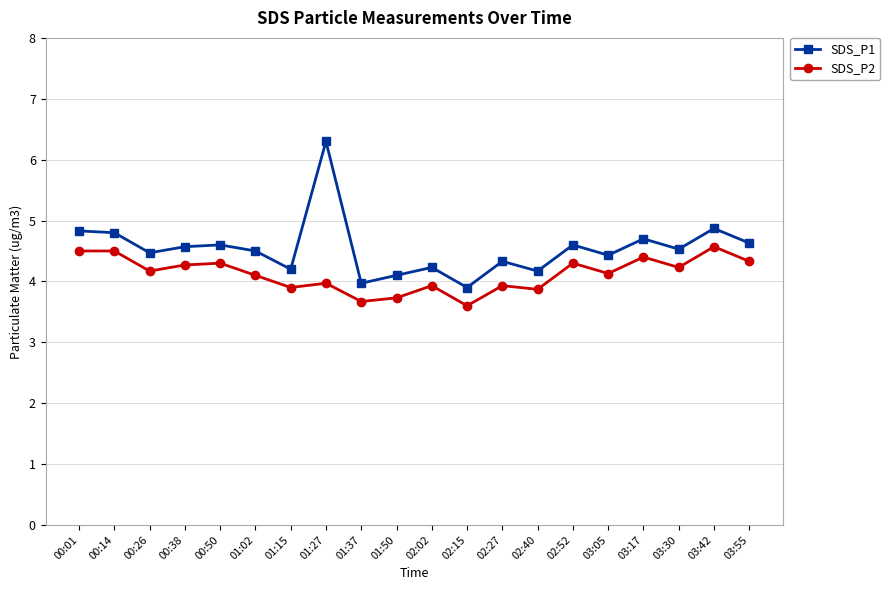

True or false: SDS_P2 and SDS_P1 intersect in this chart.

False